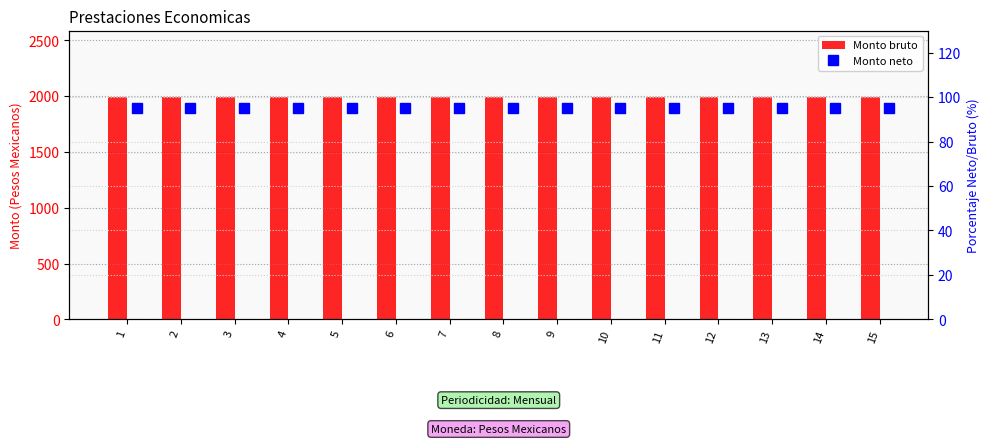

List the labels in order of Monto neto value, smallest first.

1, 2, 3, 4, 5, 6, 7, 8, 9, 10, 11, 12, 13, 14, 15